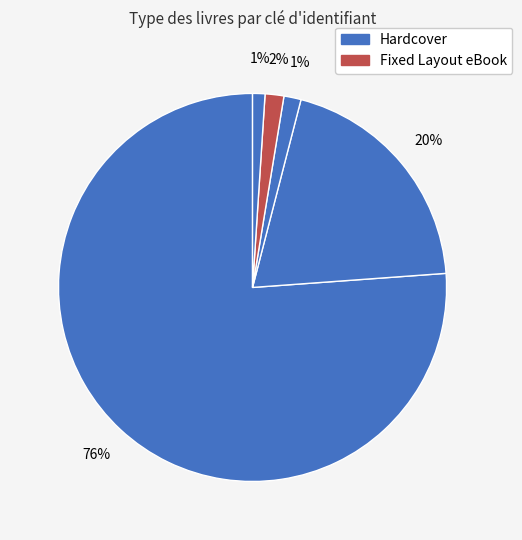

How many segments does this pie chart have?

5